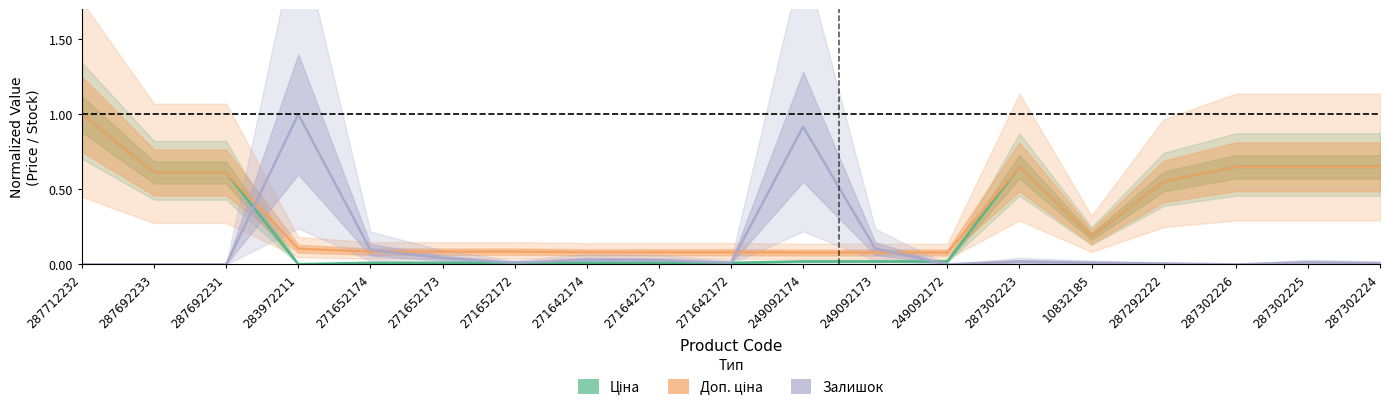

Where is Залишок (Forecast) nearest to the value 0?

287712232